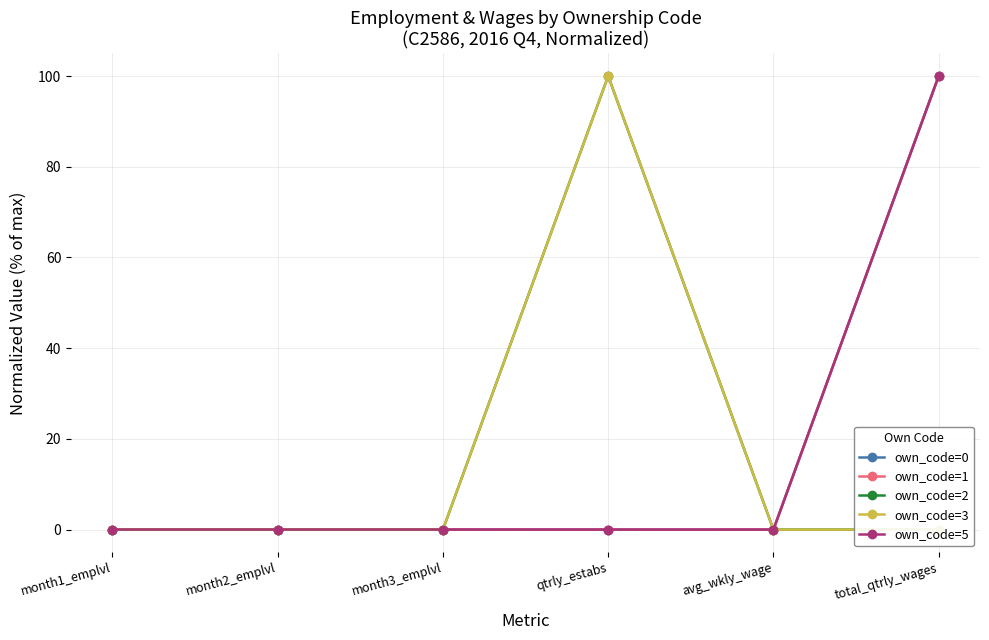

Which series ends up on top after the final intersection of own_code=2 and own_code=5?

own_code=5